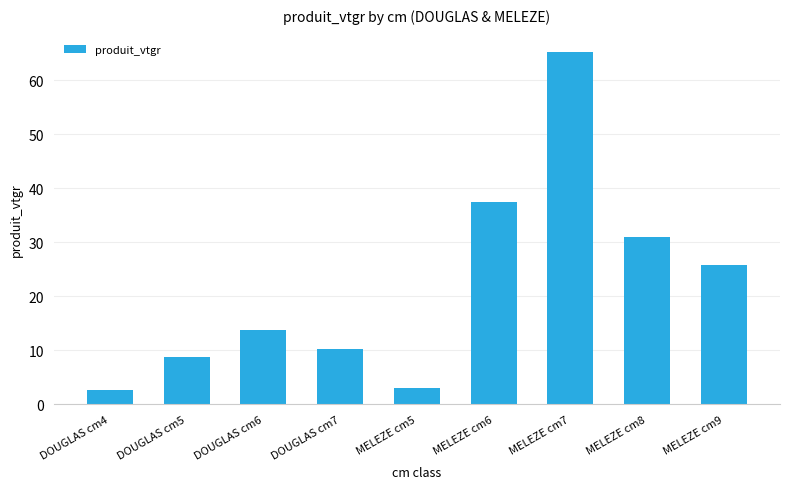

What is the greatest value displayed?

65.2